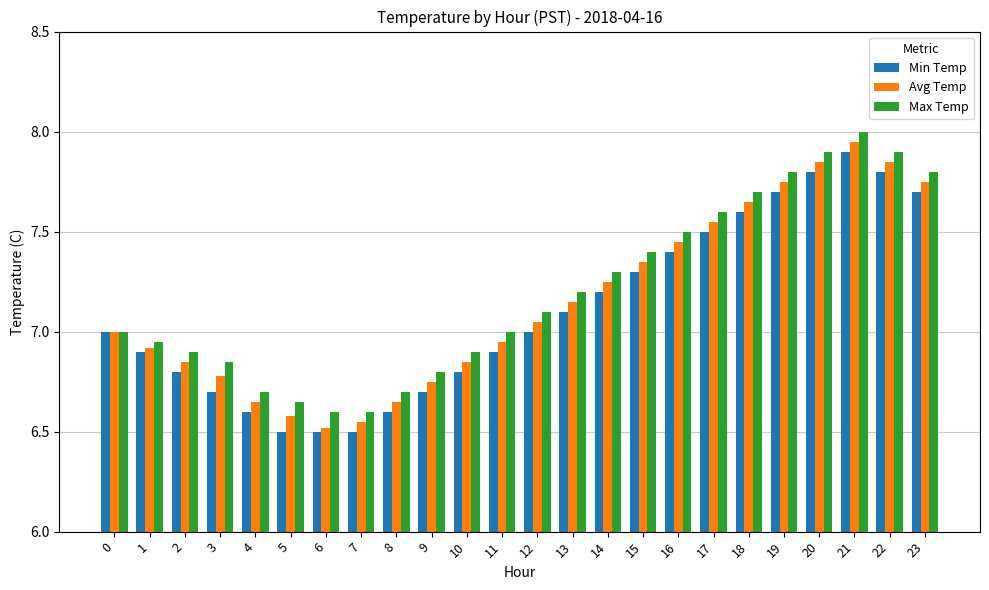

What is the sum of the Min Temp values at 10 and 13?

13.9